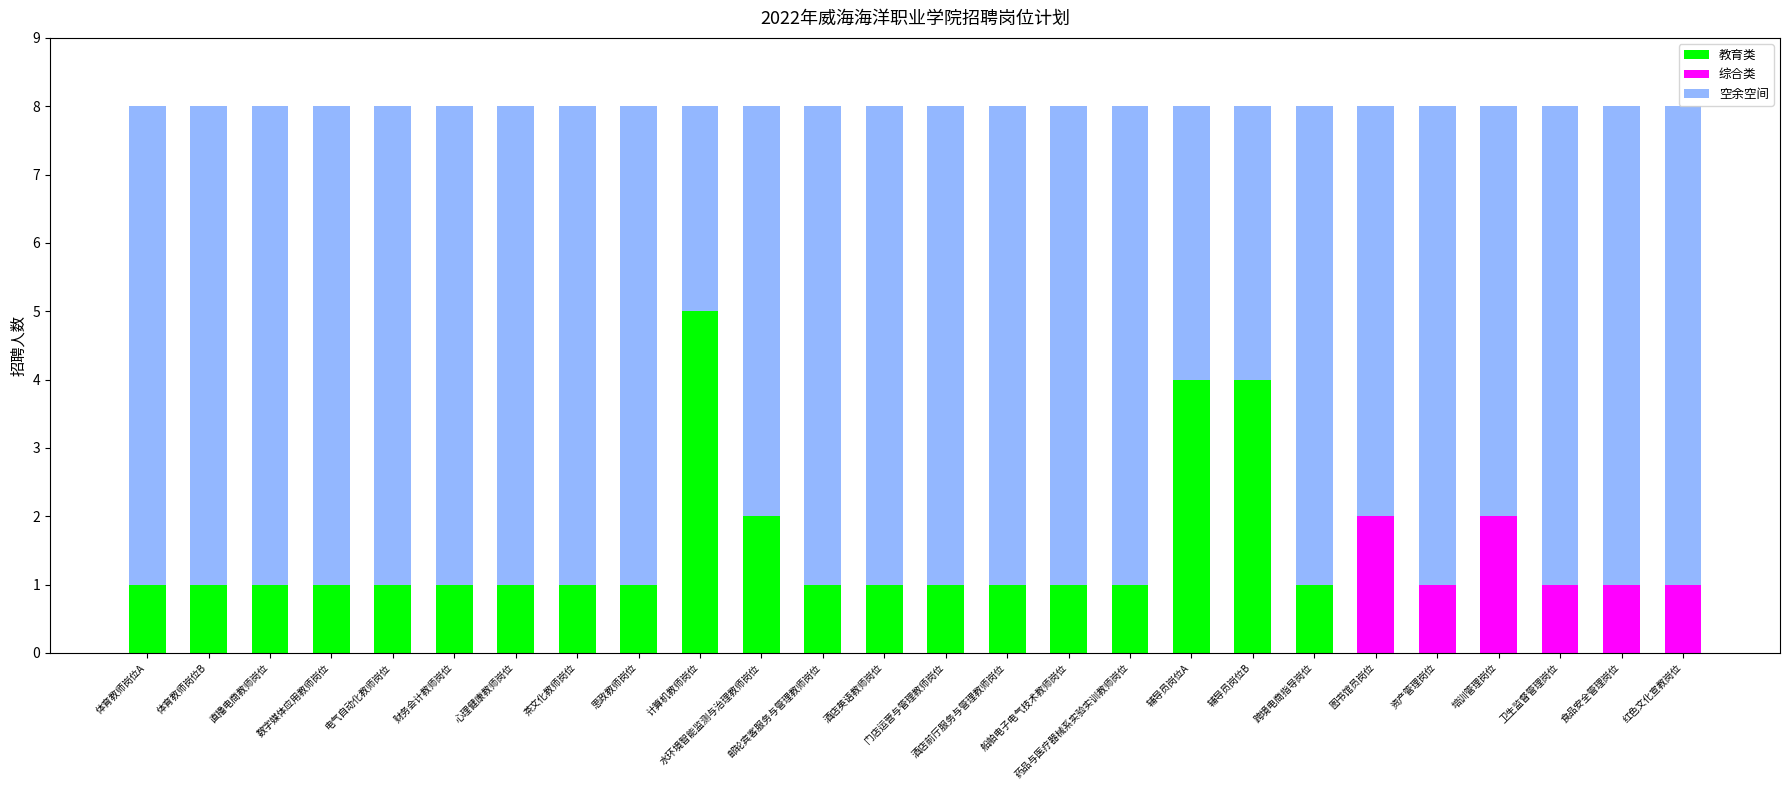

What are all the series names shown in the legend?

教育类, 综合类, 空余空间